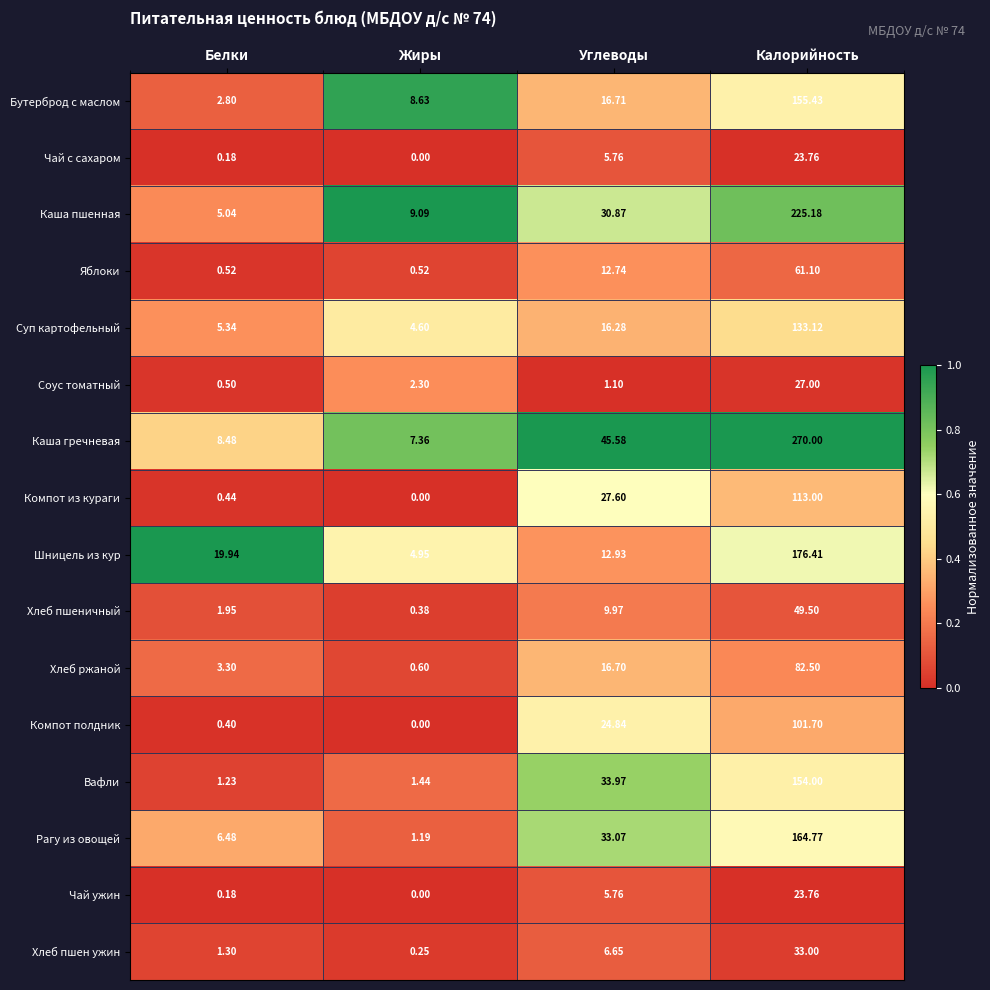

Which series has the widest spread of values?

Каша гречневая